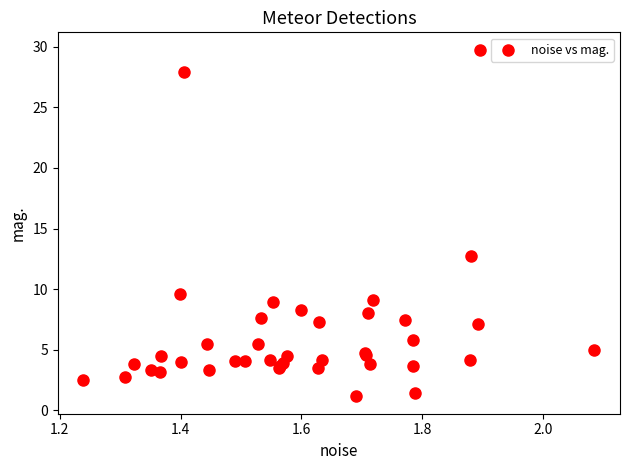

What Y value in the scatter plot is closest to 15?

12.7